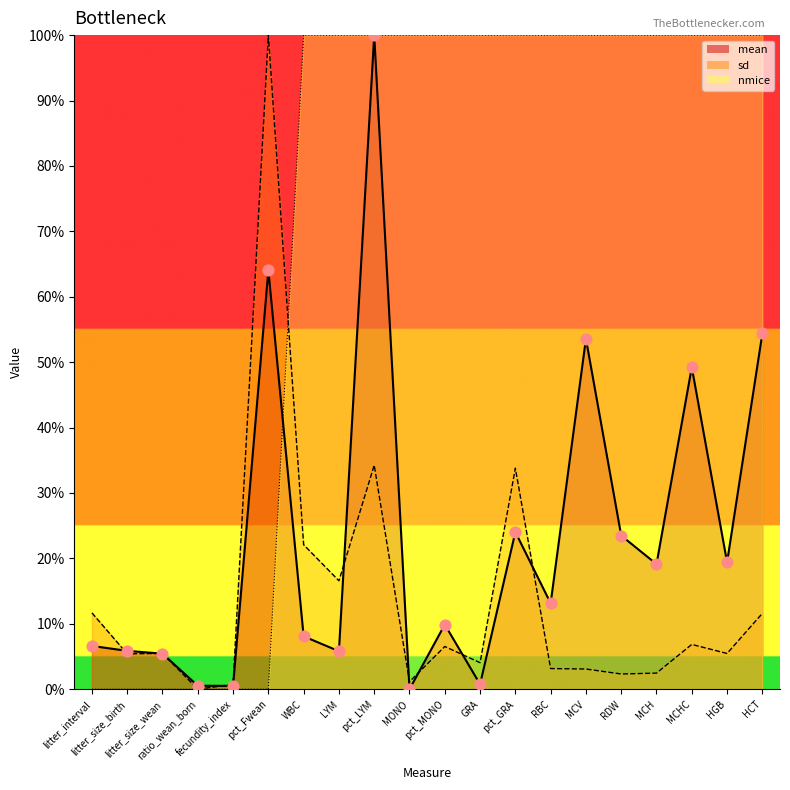

What are all the series names shown in the legend?

mean, sd, nmice